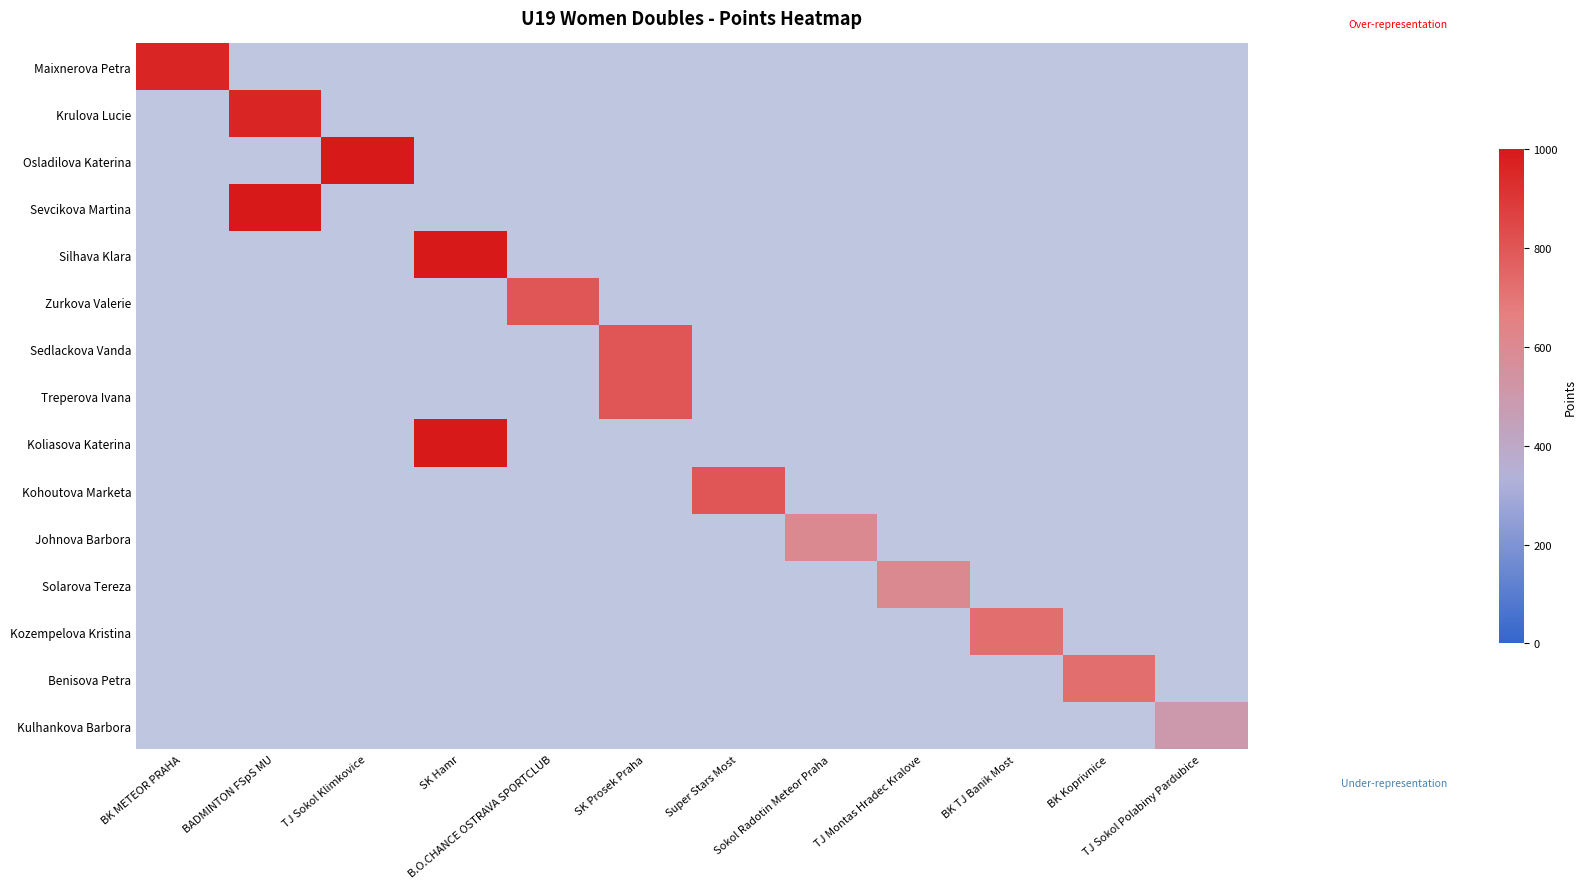

Count the number of data series in this chart.

15